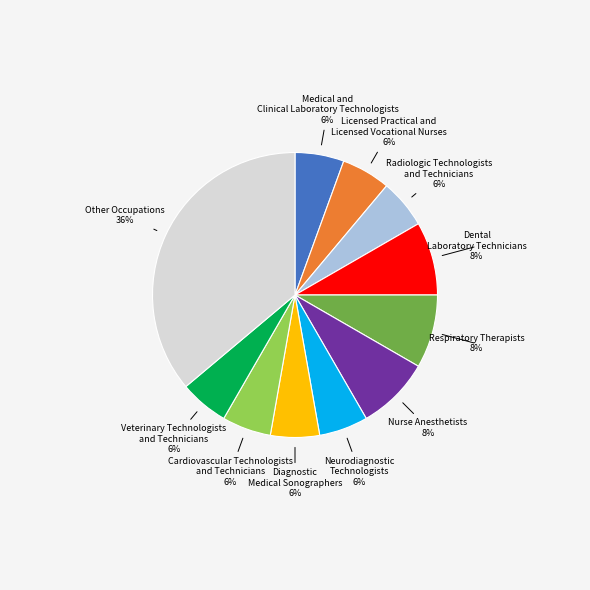

Is there a majority slice in this chart?

No